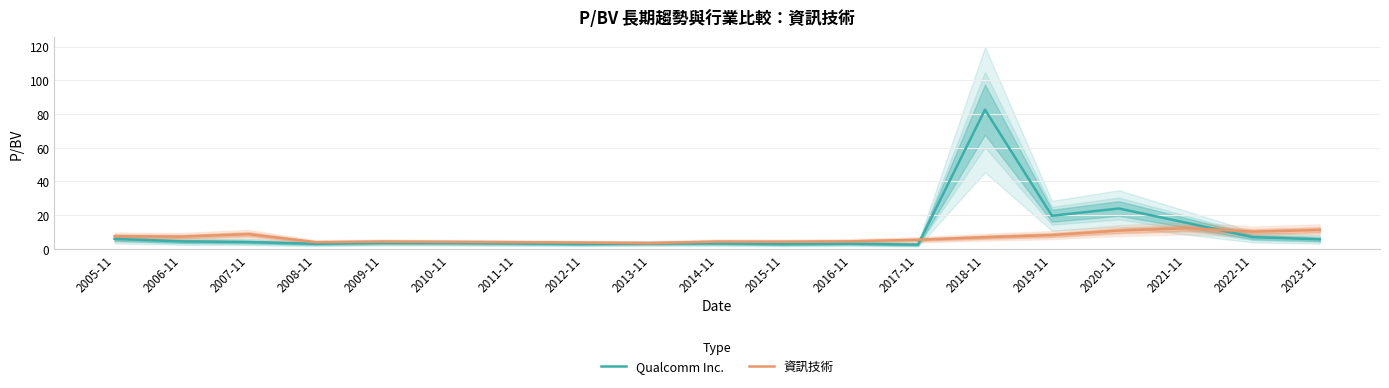

What is the sum of the Qualcomm Inc. values at 2011-11 and 2018-11?

85.8